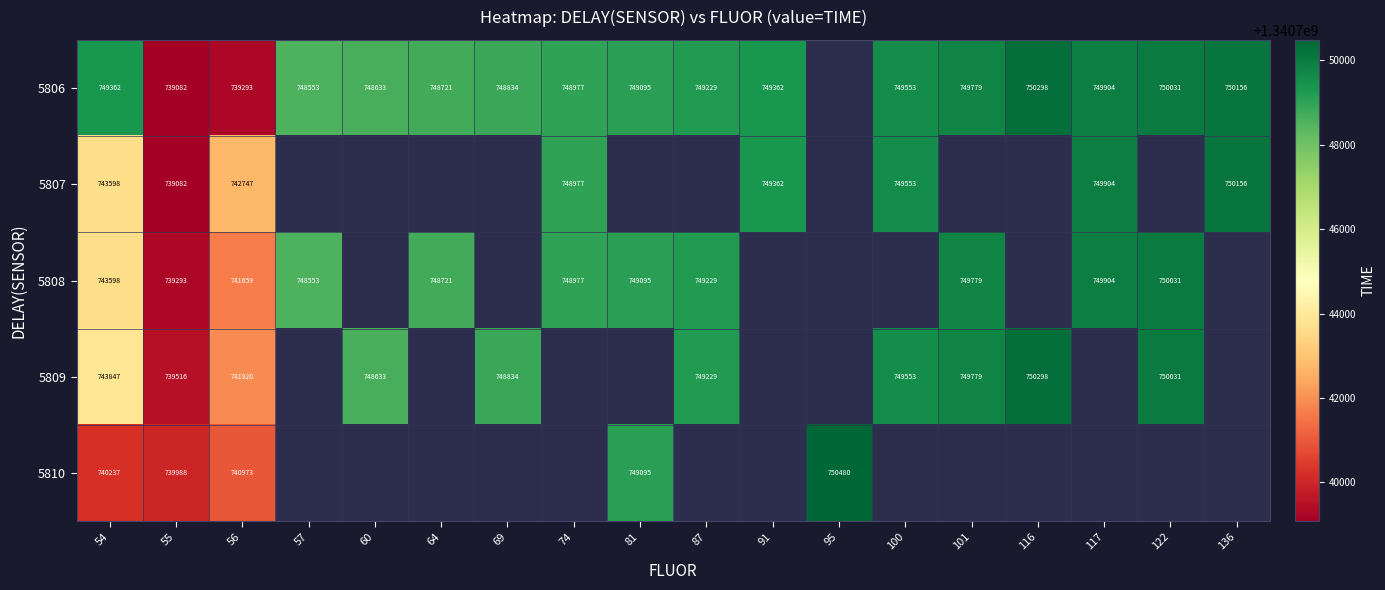

Is the value of 5810 at 101 greater than the value of 5809 at 64?

No